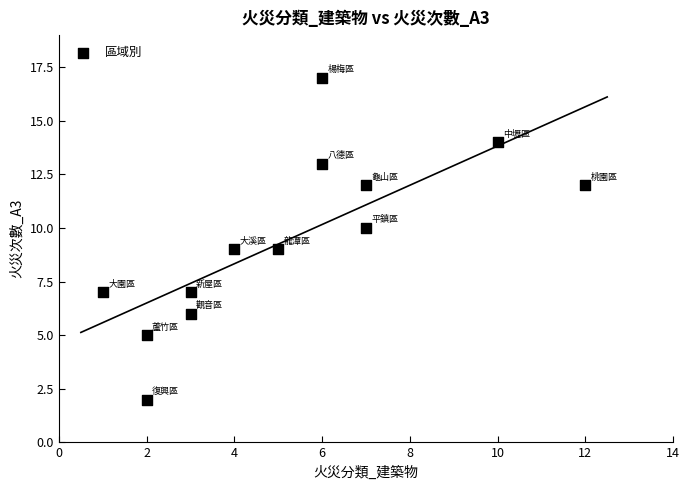

What is the range of Y values (max minus min)?

15